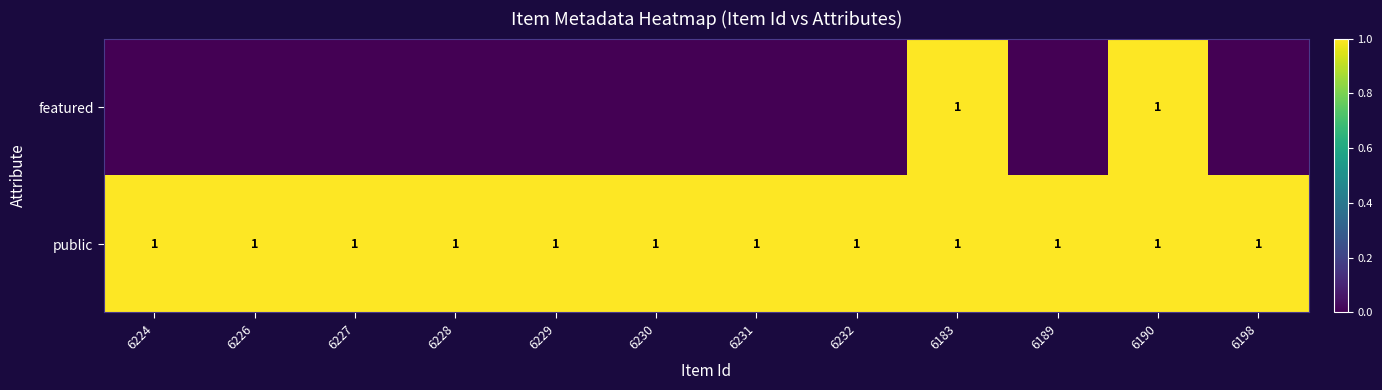

Which category has the highest value across all series?

6183